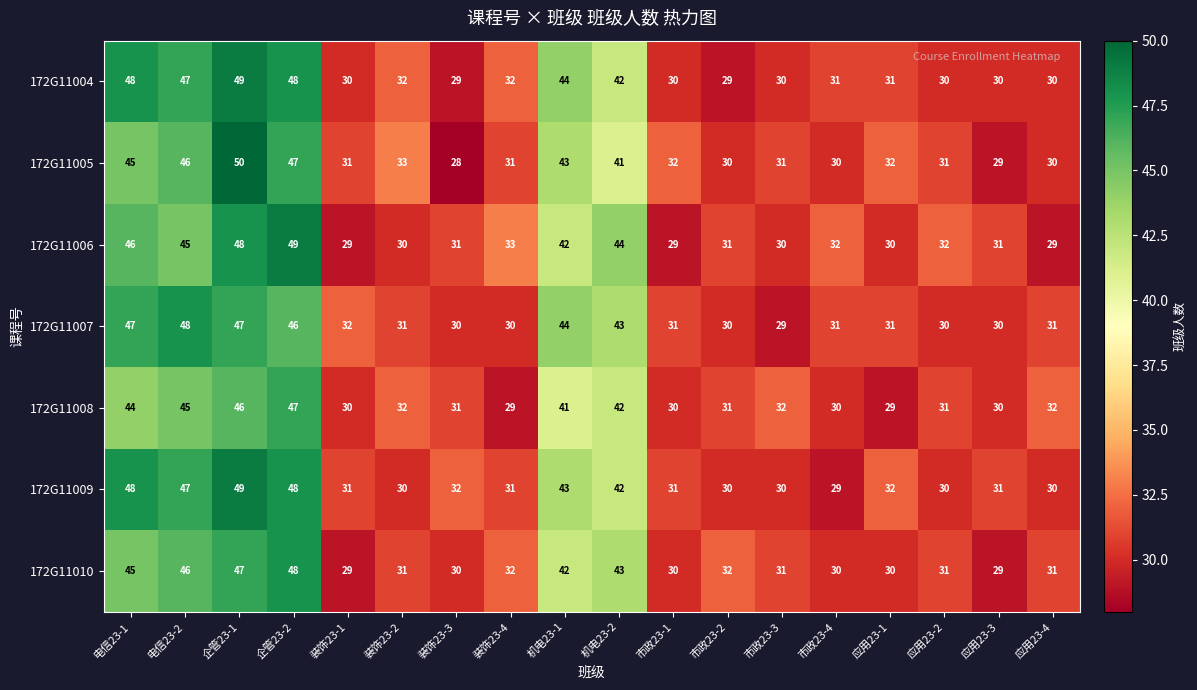

The 172G11010 series shows 15 at 机电23-2. True or false?

False